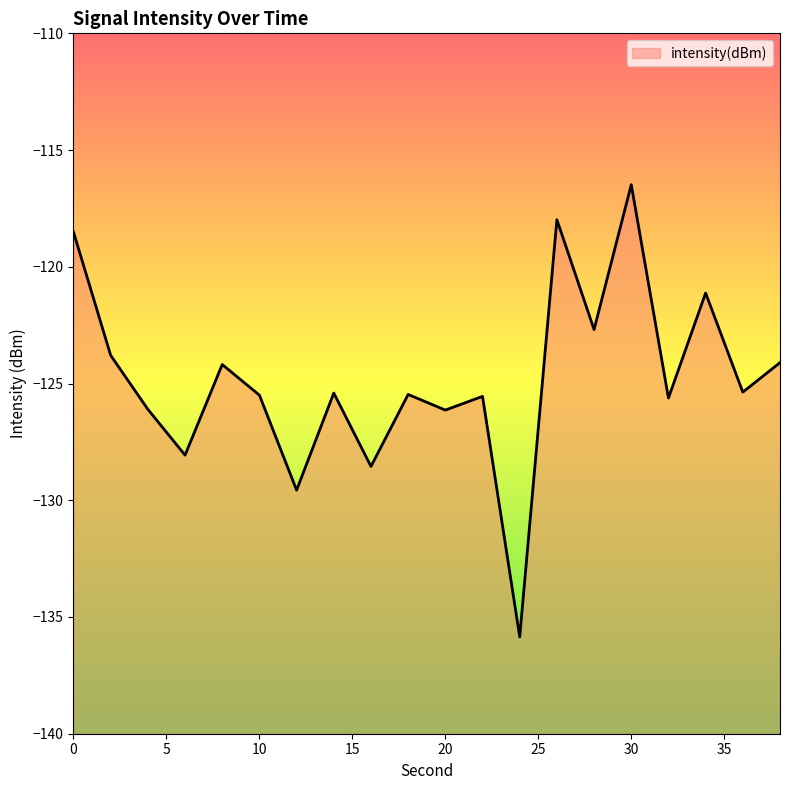

What is the difference between the values at 4 and 22?

0.6